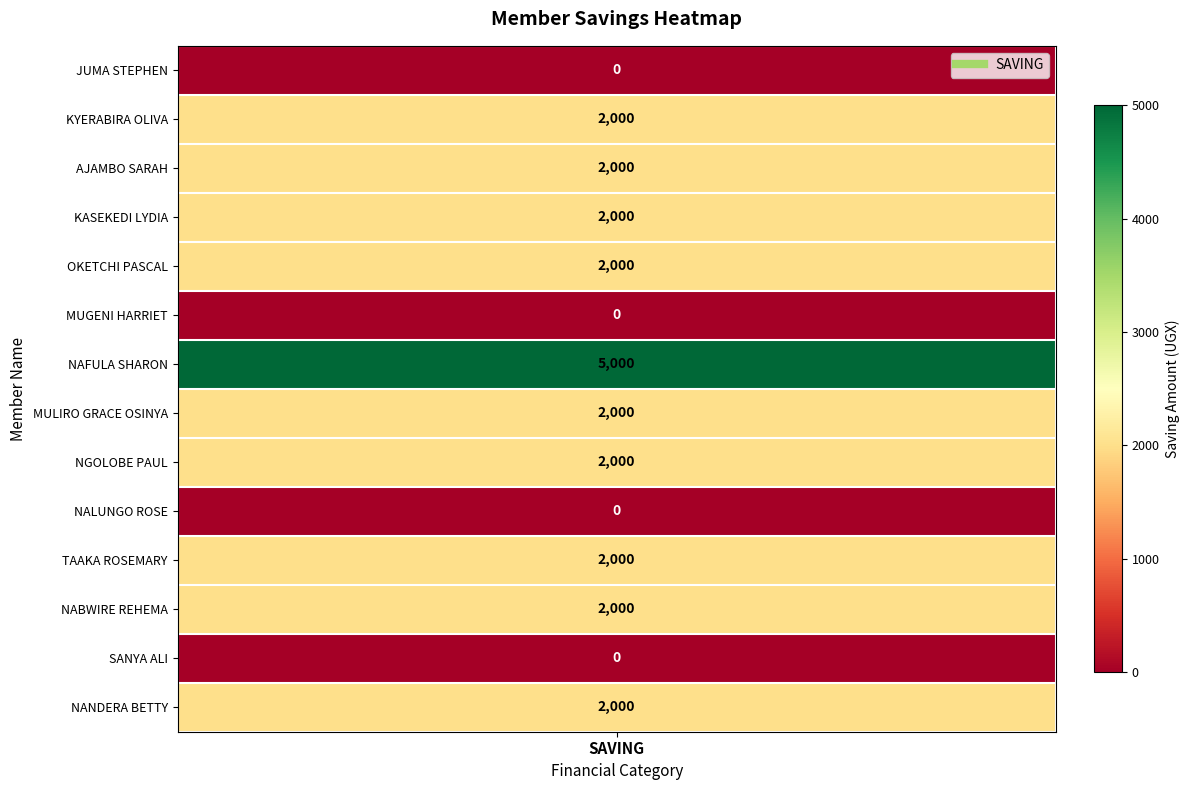

Which label corresponds to the largest value in the chart?

NAFULA SHARON